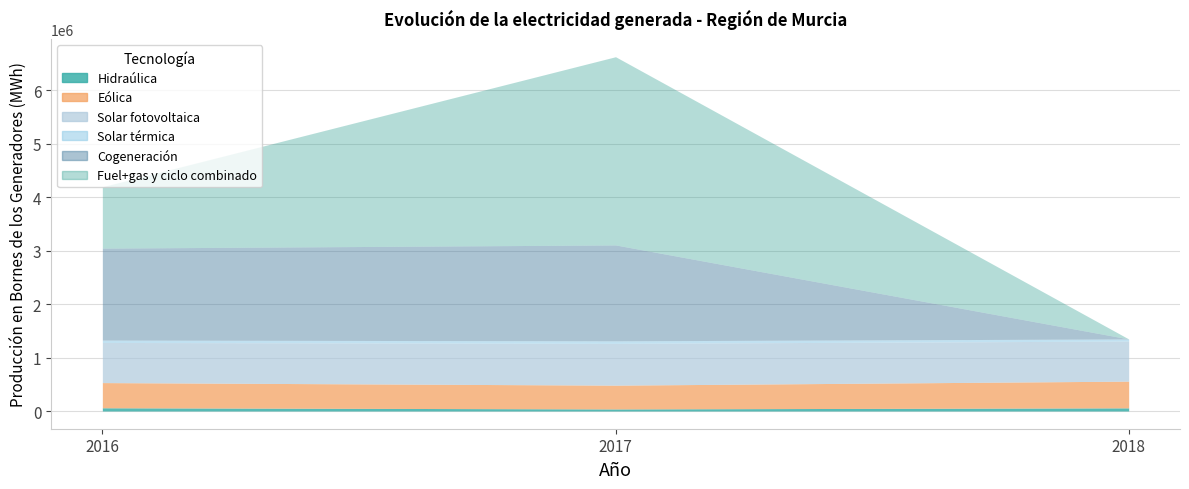

What is the approximate value of Eólica at 2017?

444933.7